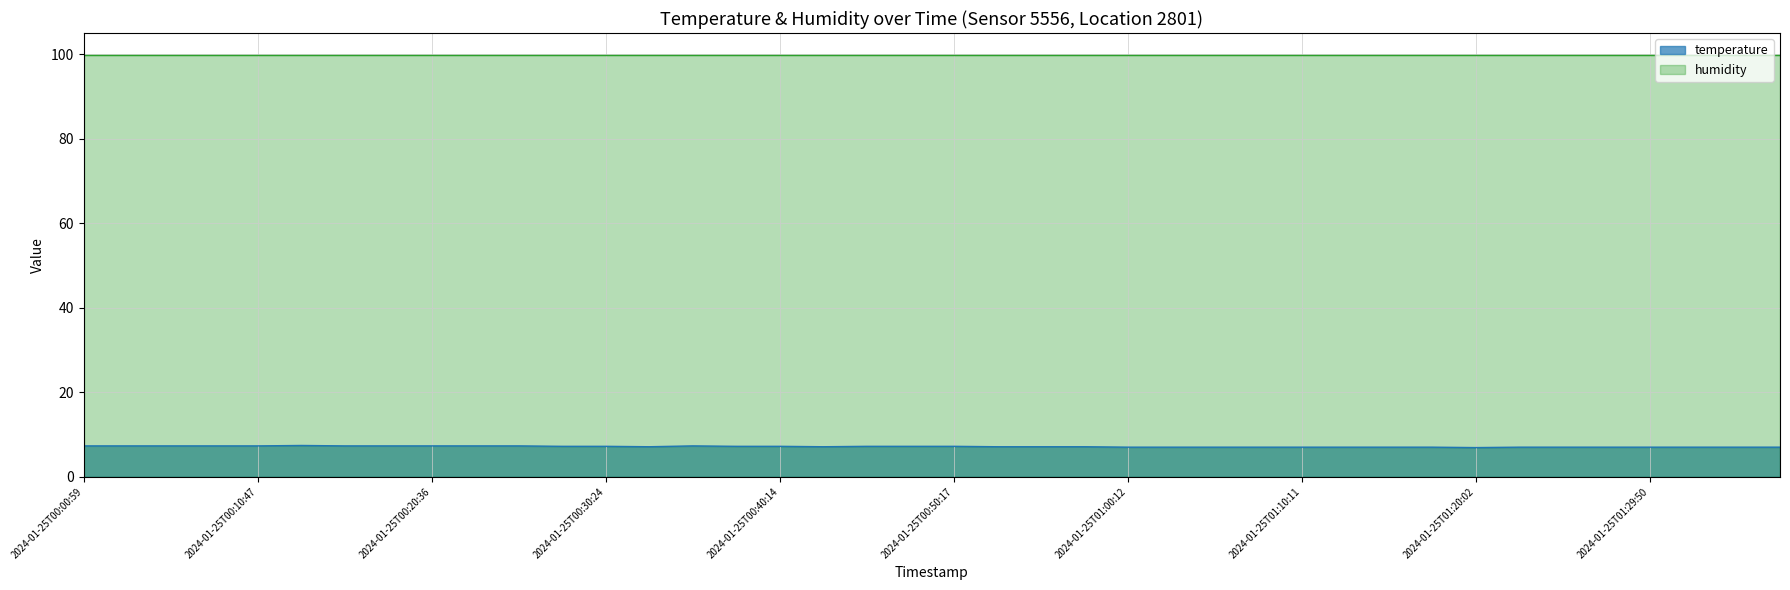

What position from the left is 2024-01-25T01:24:57?

35